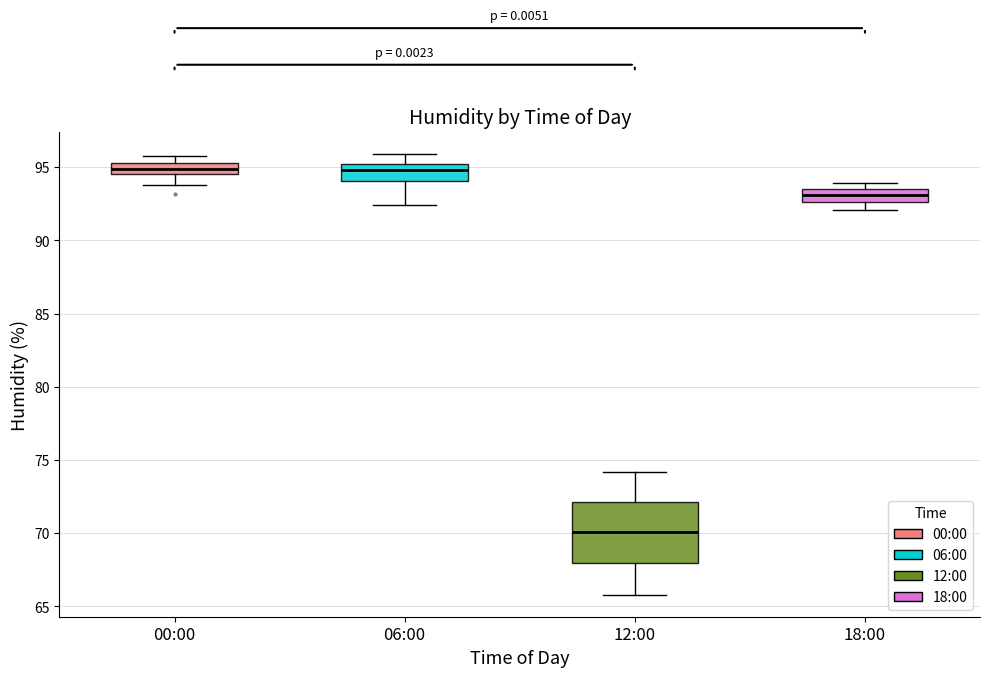

Which box is the tallest, from its lower edge to its upper edge?

12:00